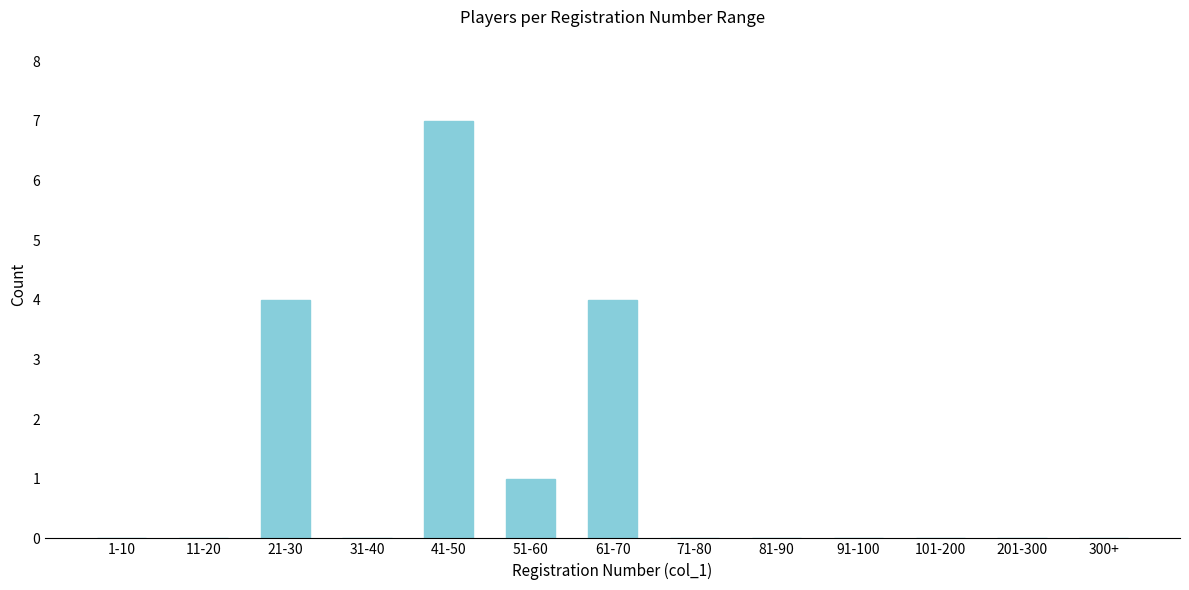

Reading left to right, extract all data points from this chart.

1-10=0	11-20=0	21-30=4	31-40=0	41-50=7	51-60=1	61-70=4	71-80=0	81-90=0	91-100=0	101-200=0	201-300=0	300+=0